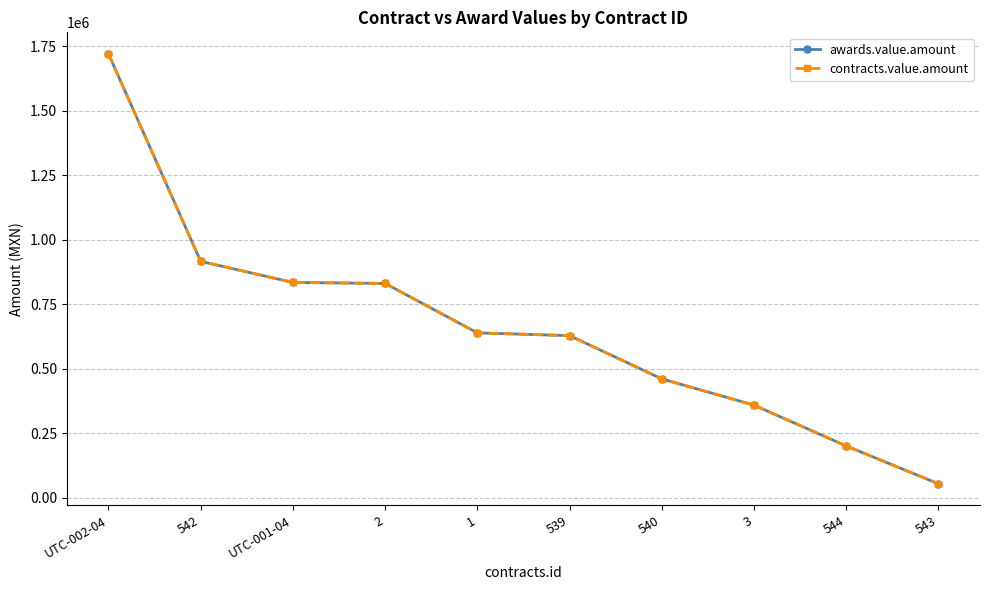

Reading left to right, transcribe all the data shown in this chart.

awards.value.amount: 1720000	915625	833900	830091	638495	627791	459999	358308	200000	53582
contracts.value.amount: 1720000	915625	833900	830091	638495	627791	459999	358308	200000	53582